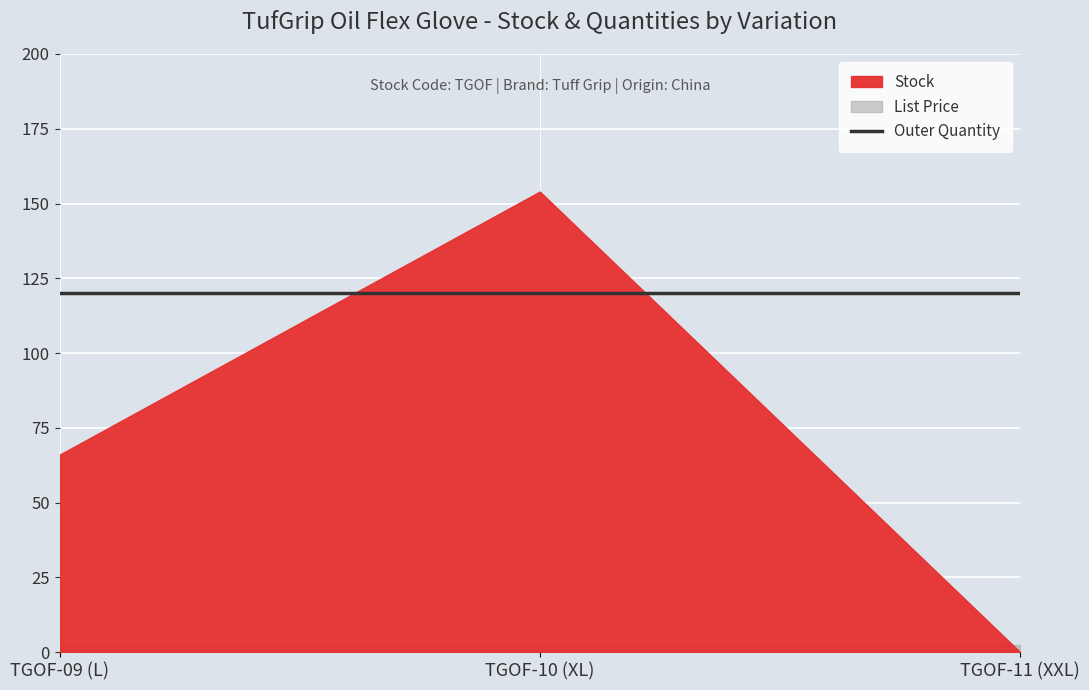

Which series has the largest total across all categories?

Outer Quantity